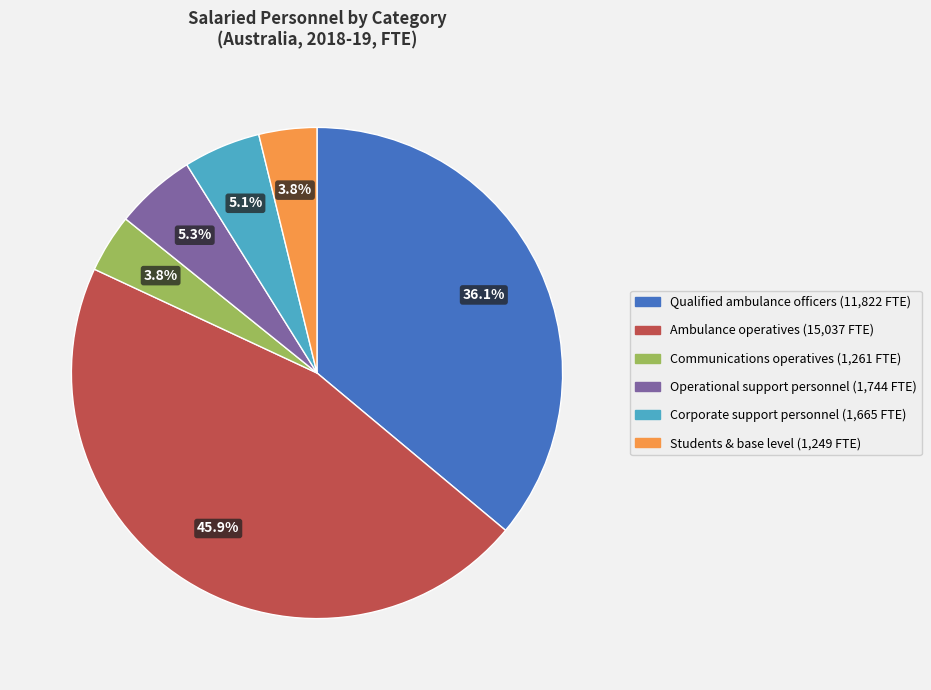

How many slices are in this pie chart?

6